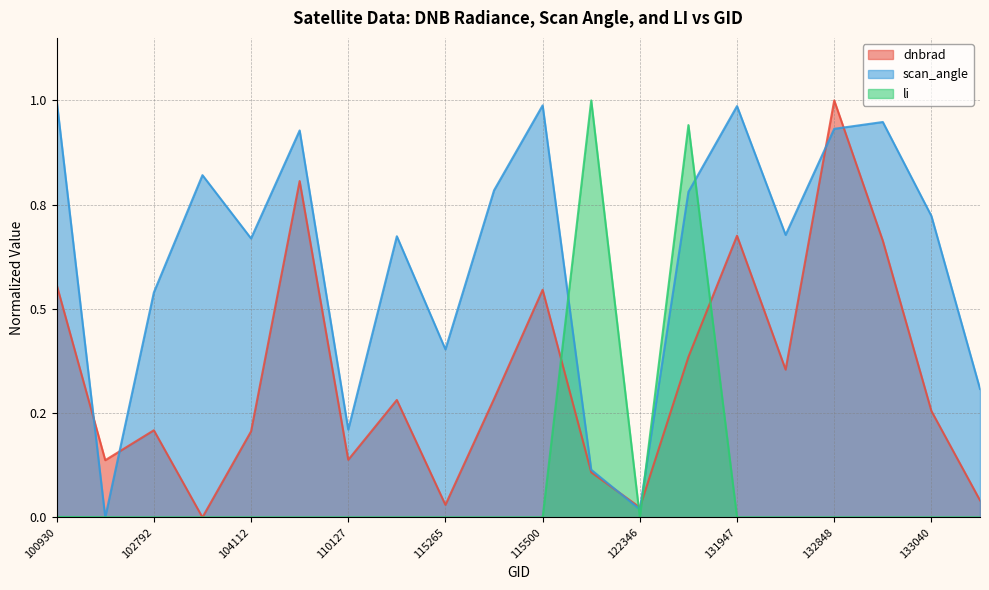

What are all the series names shown in the legend?

dnbrad, scan_angle, li